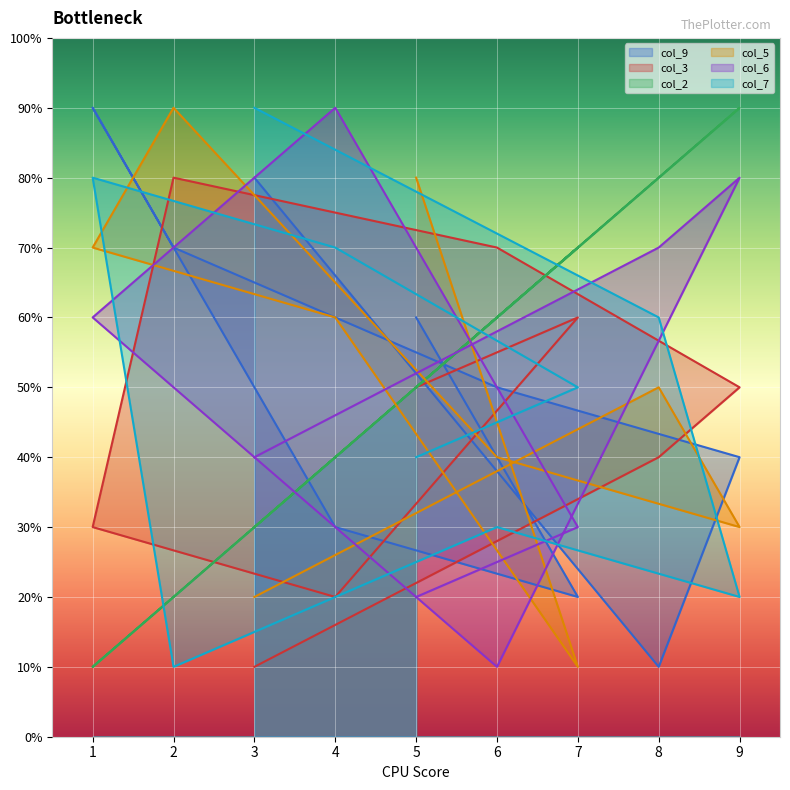

List the labels in order of col_5 value, largest first.

2, 5, 1, 4, 8, 6, 9, 3, 7